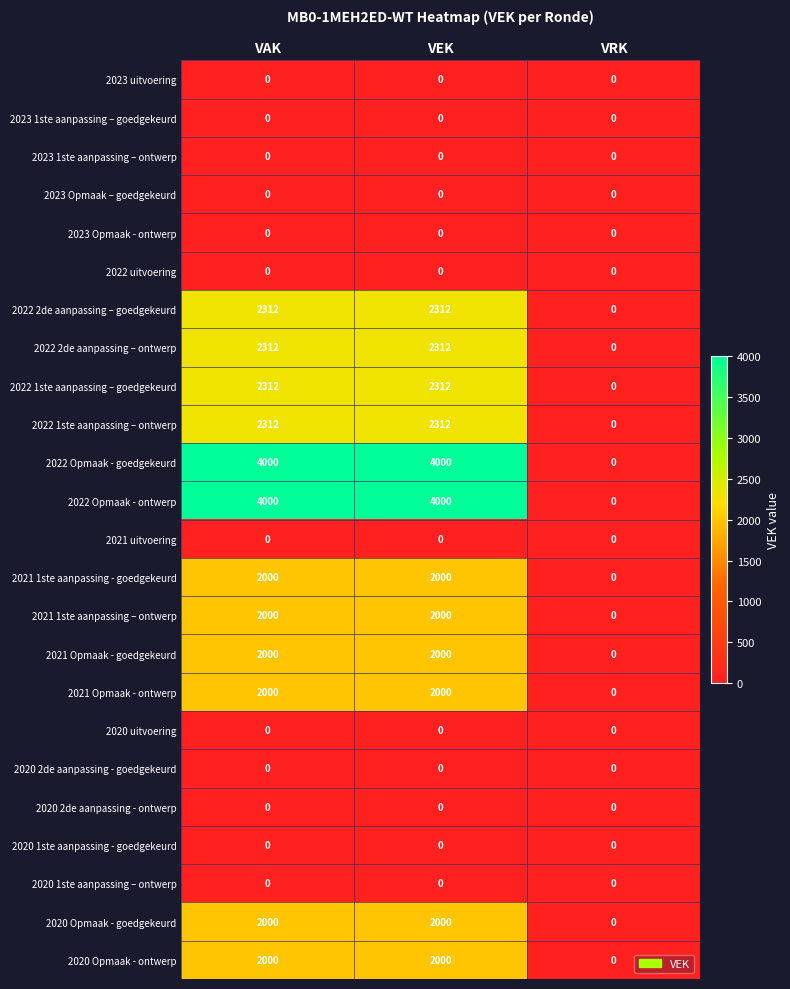

True or false: 2020 Opmaak - ontwerp has a value of 2000 at VEK.

True